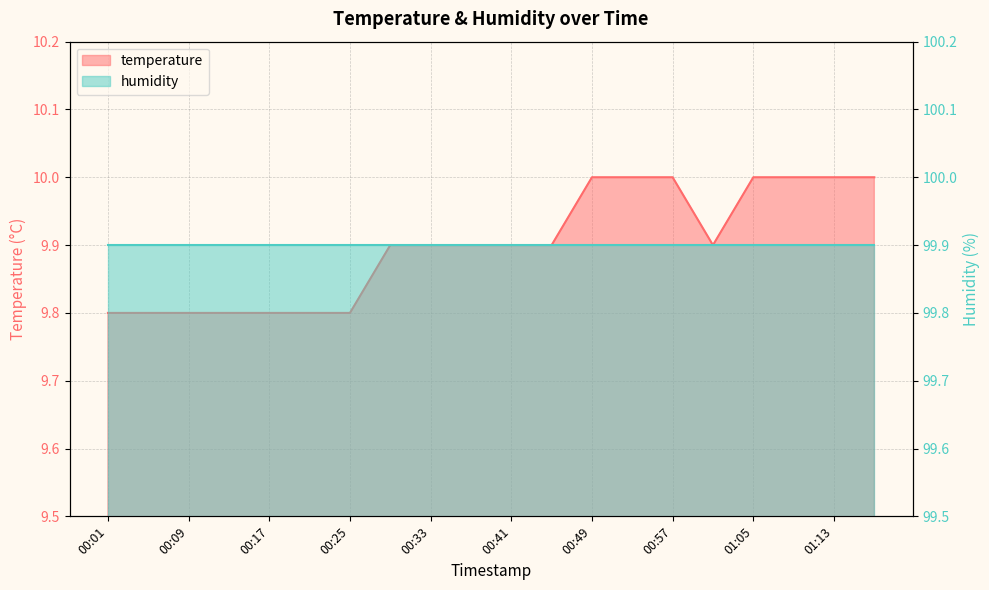

What is the approximate value at 01:09?

10.0